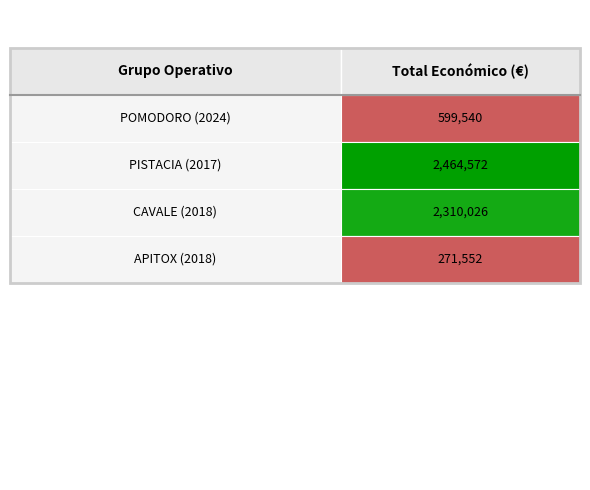

Are the bars grouped side by side (vs. stacked)?

No